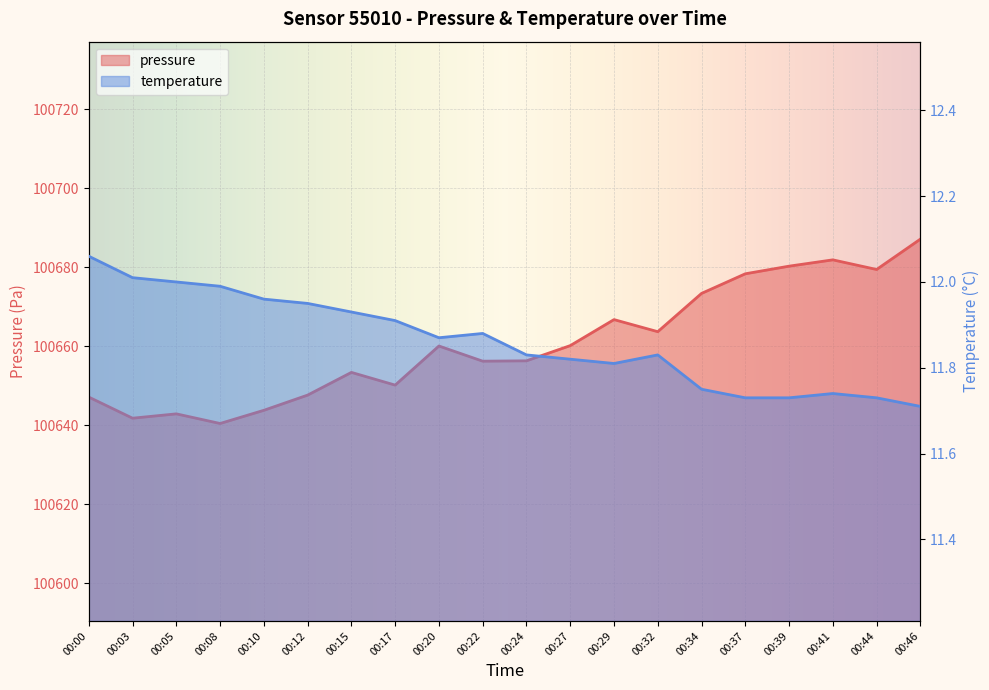

Is the value of pressure at 00:15 greater than the value of temperature at 00:15?

Yes